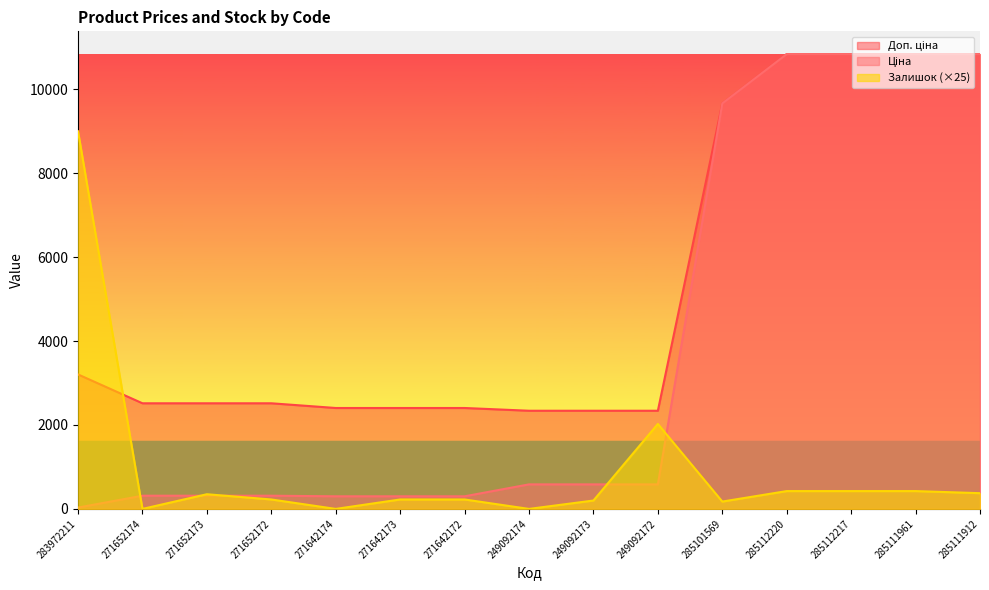

How many values in the Доп. ціна series exceed 2517?

9